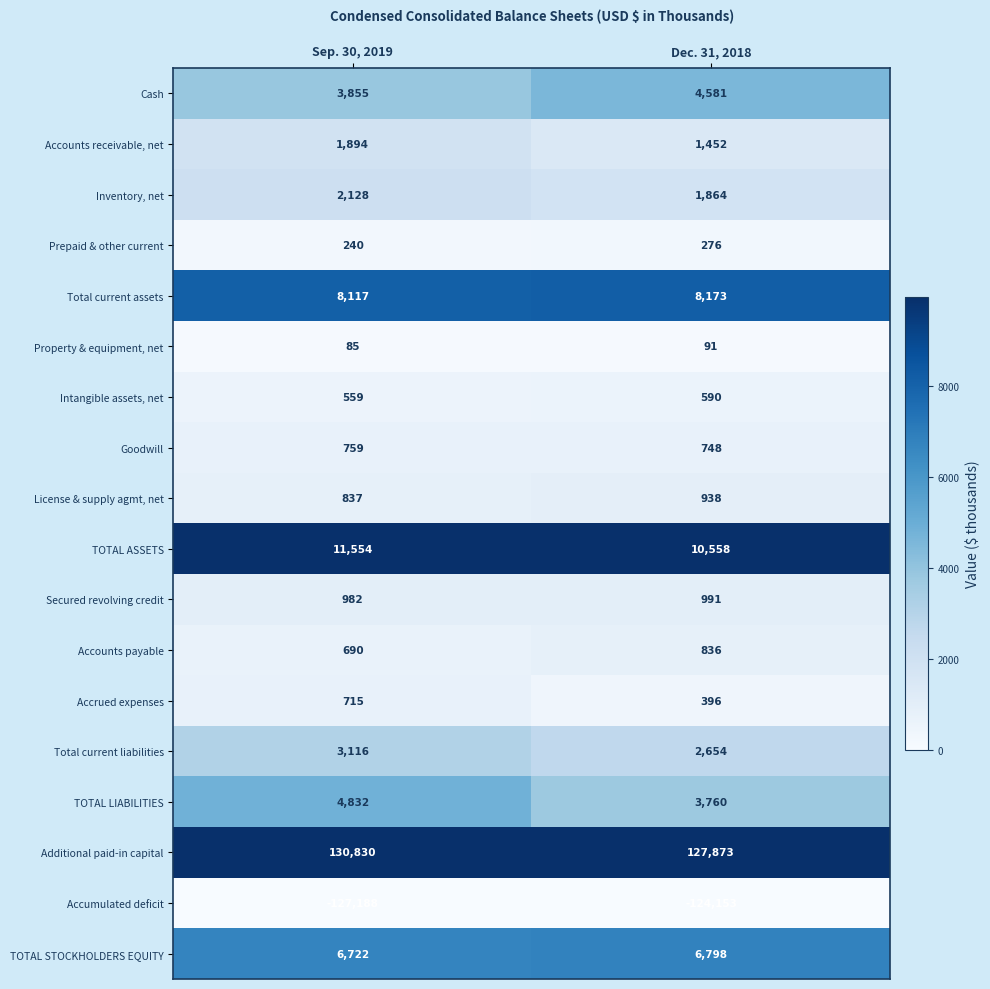

What is the difference between the highest and lowest values at Dec. 31, 2018?

252026